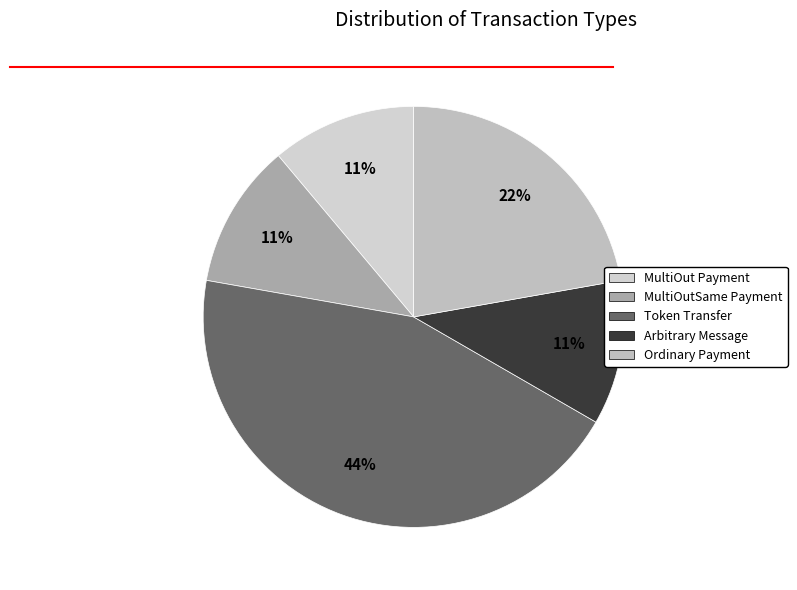

Combined, do Arbitrary Message and MultiOutSame Payment account for over 50%?

No